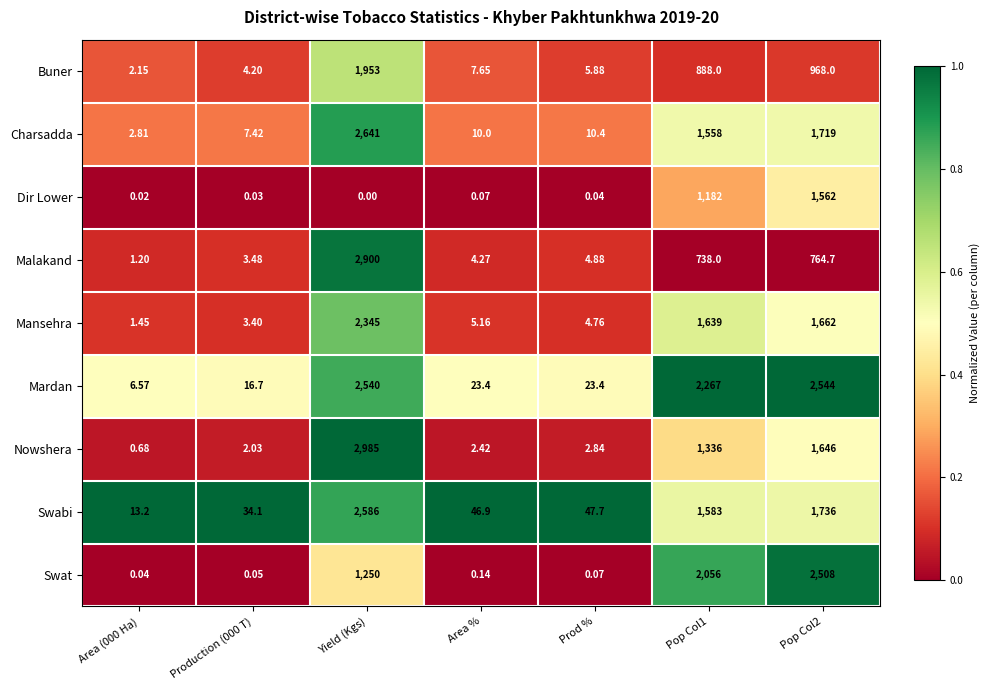

Which series has the largest total across all categories?

Mardan